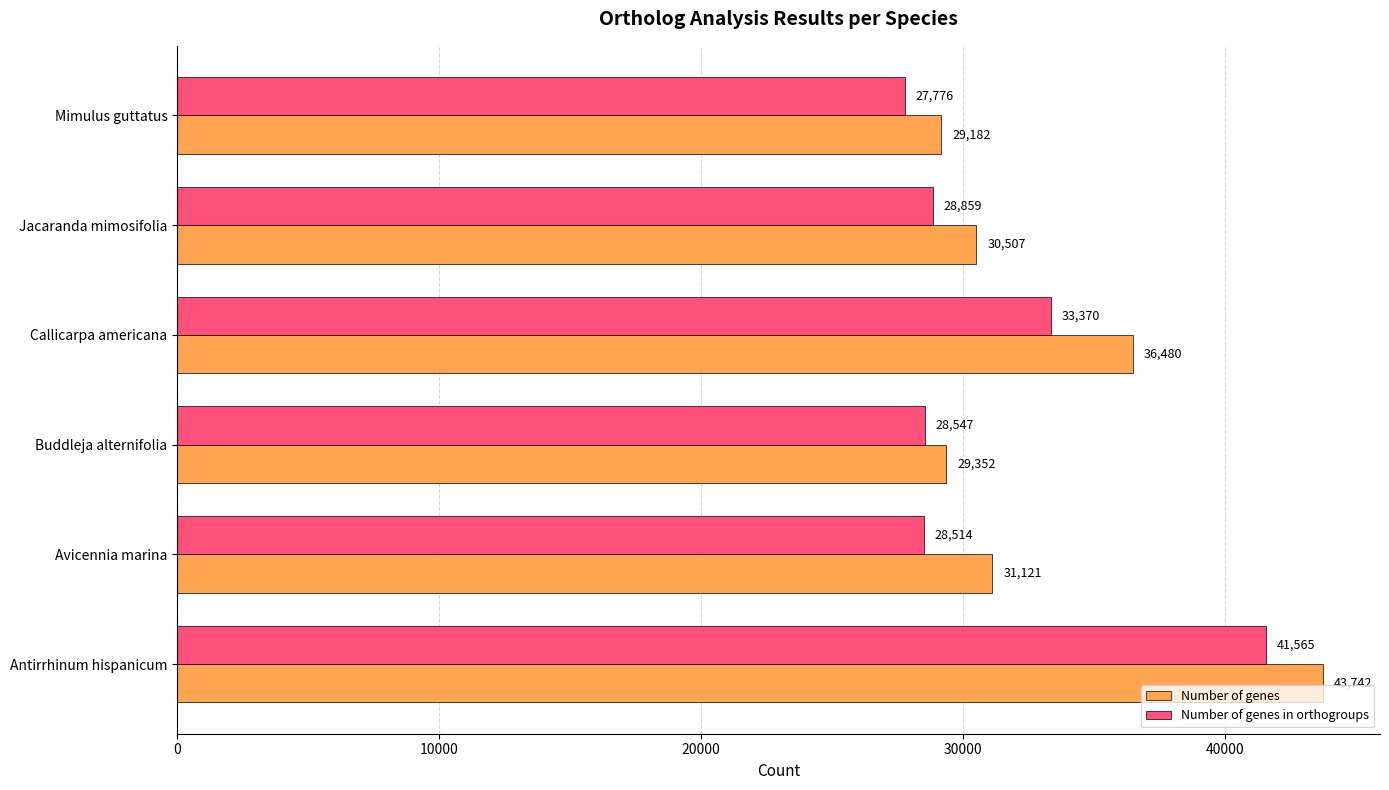

Rank the categories by Number of genes value from lowest to highest.

Mimulus guttatus, Buddleja alternifolia, Jacaranda mimosifolia, Avicennia marina, Callicarpa americana, Antirrhinum hispanicum